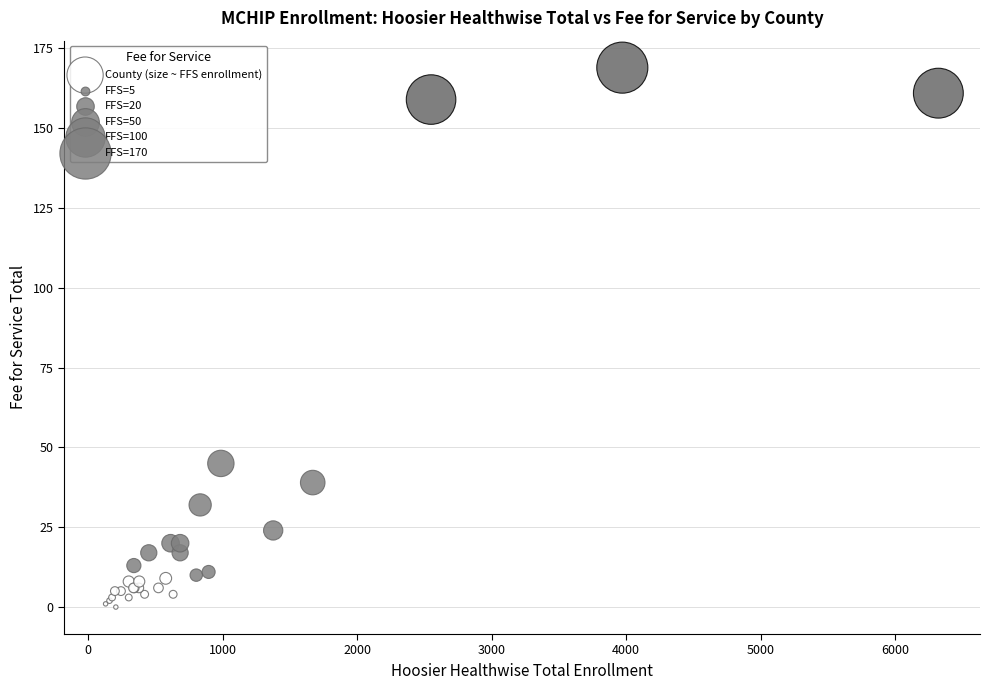

What Y value in the scatter plot is closest to 84?

45